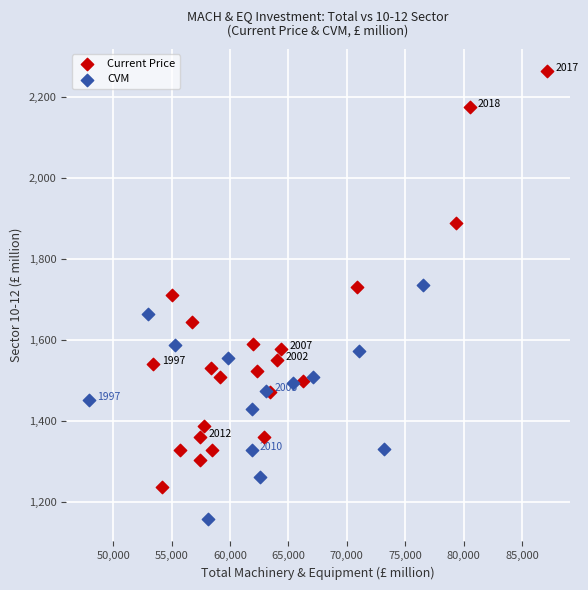

Which series reaches the minimum Y coordinate?

CVM